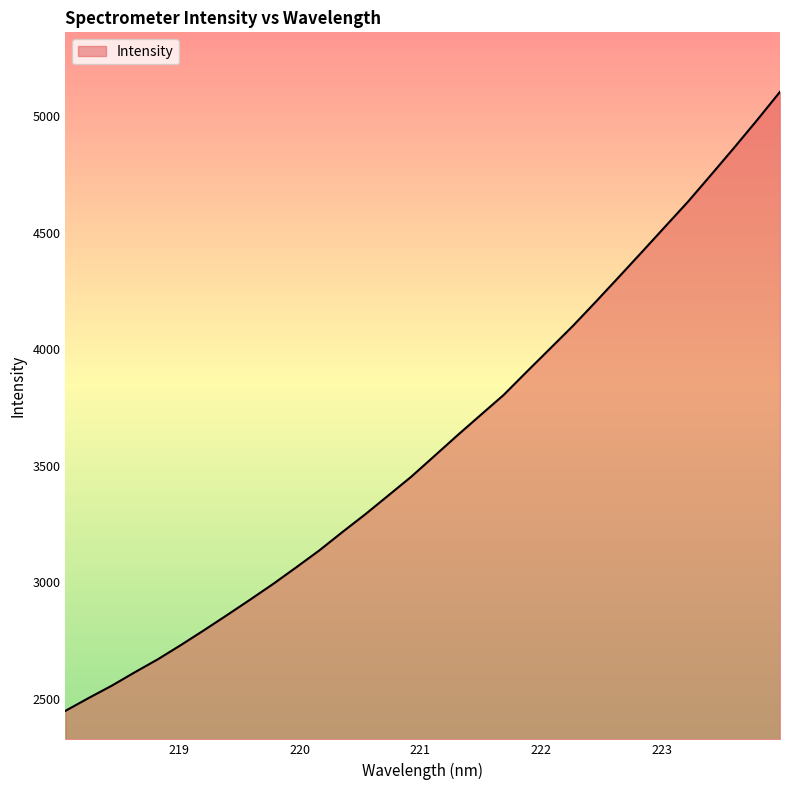

What is the greatest value displayed?

5104.0